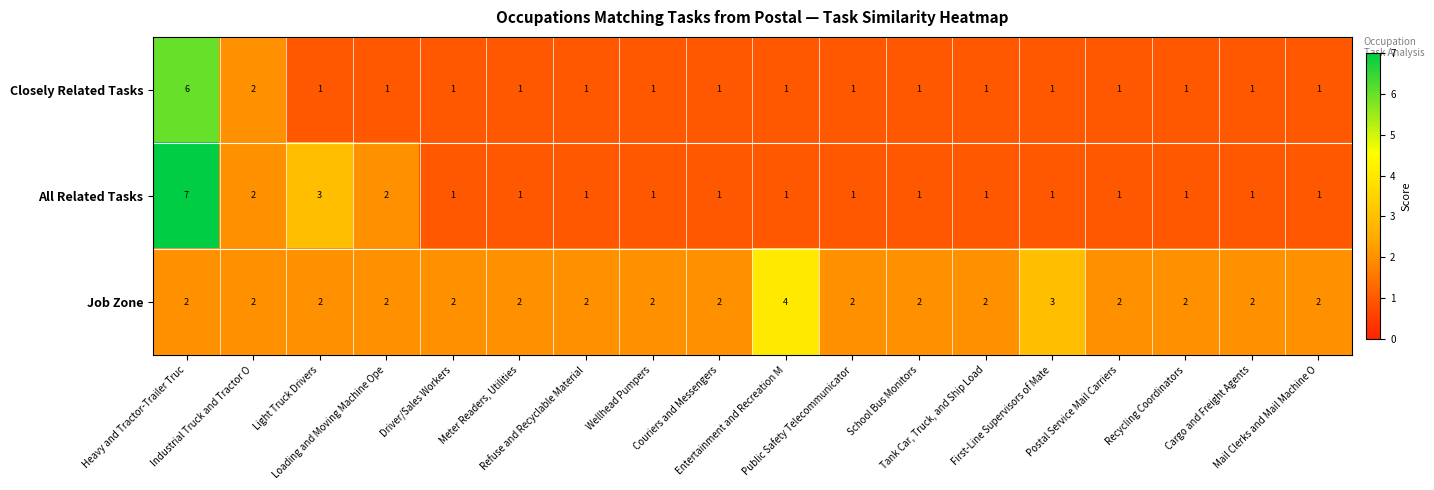

List the series in order of their peak value, lowest first.

Job Zone, Closely Related Tasks, All Related Tasks